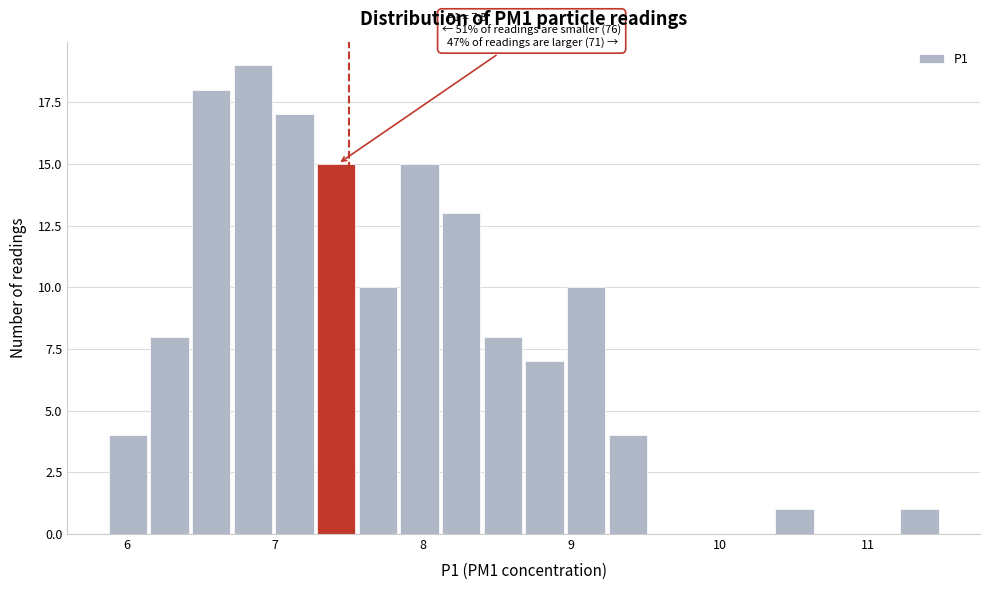

Around what value on the x-axis is the tallest bar? Give the approximate position of its centre, as read against the axis.

6.9